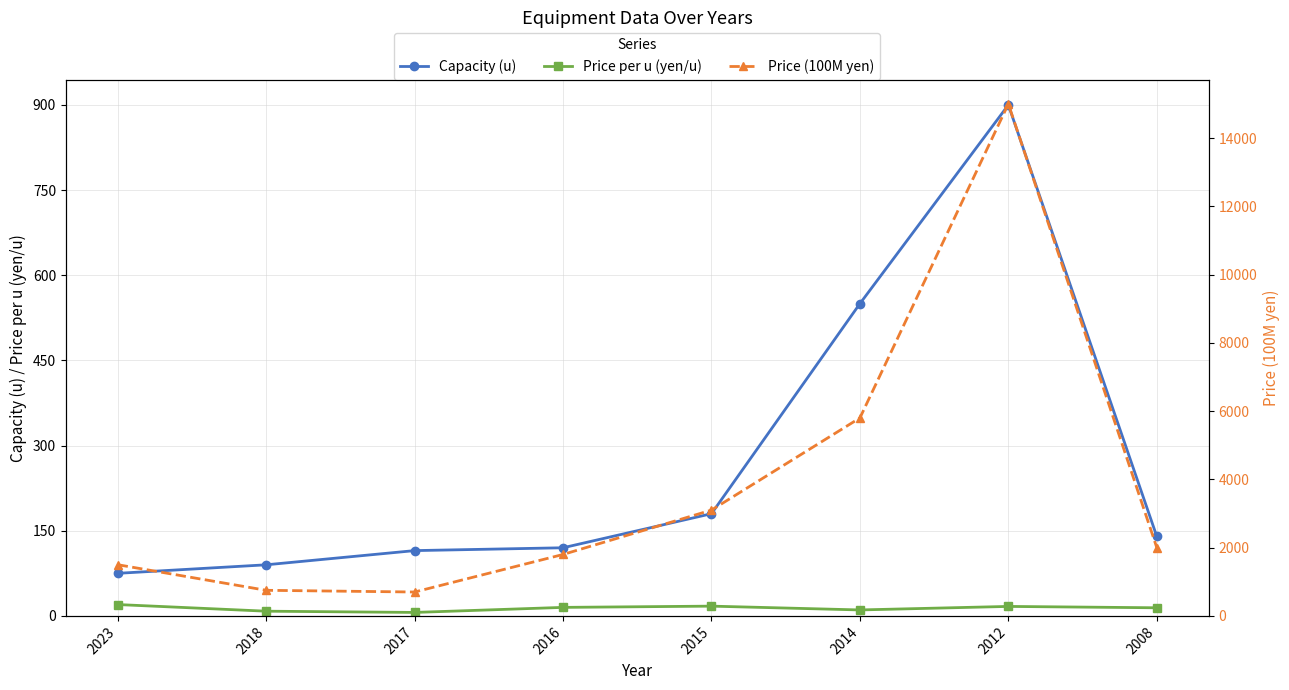

List the labels in order of Price (100M yen) value, smallest first.

2017, 2018, 2023, 2016, 2008, 2015, 2014, 2012